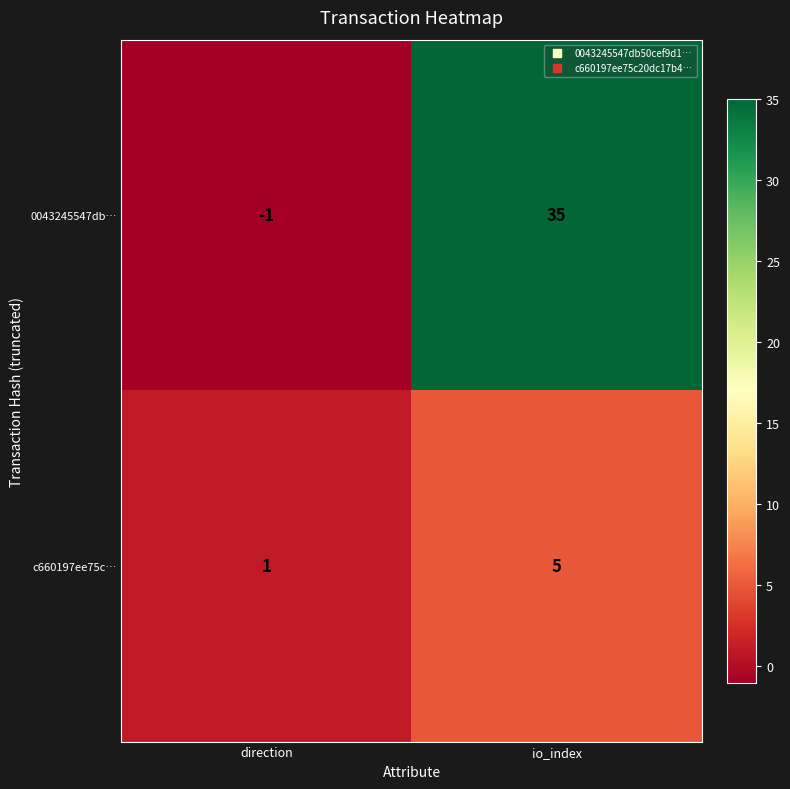

What is the difference between the highest and lowest values at io_index?

30